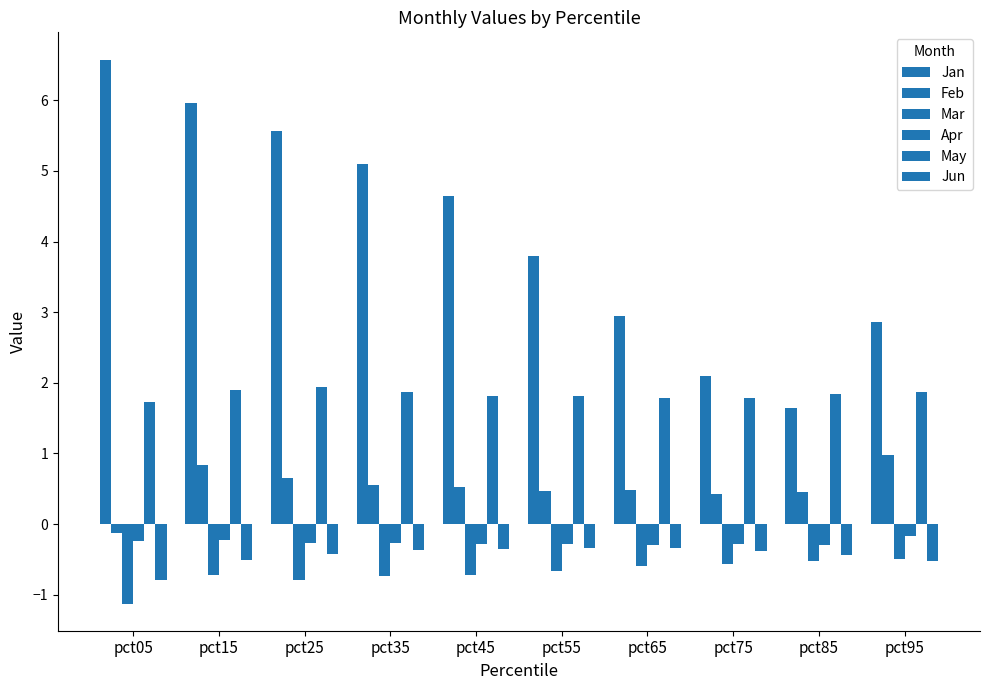

Are the bars horizontal?

No